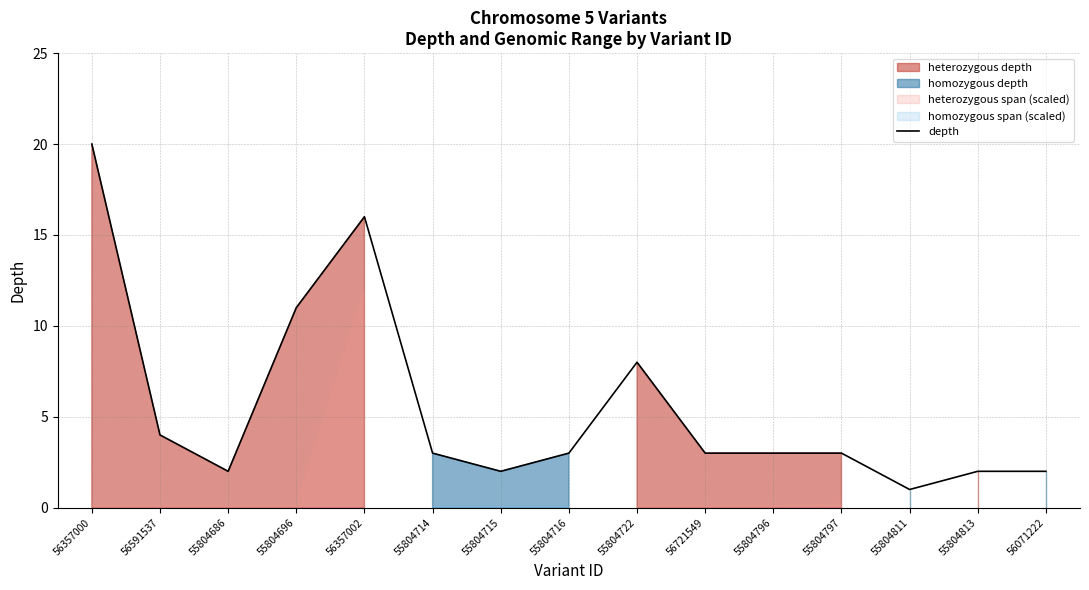

At which label does the data first exceed 3?

56357000